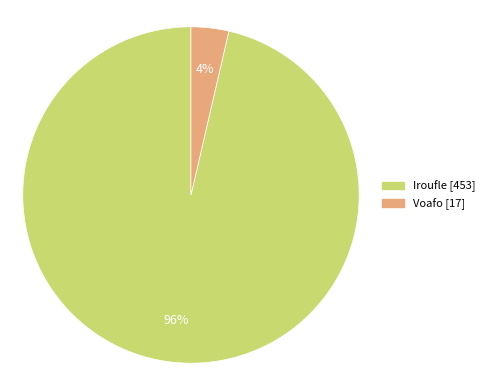

Between Iroufle and Voafo, which is larger?

Iroufle